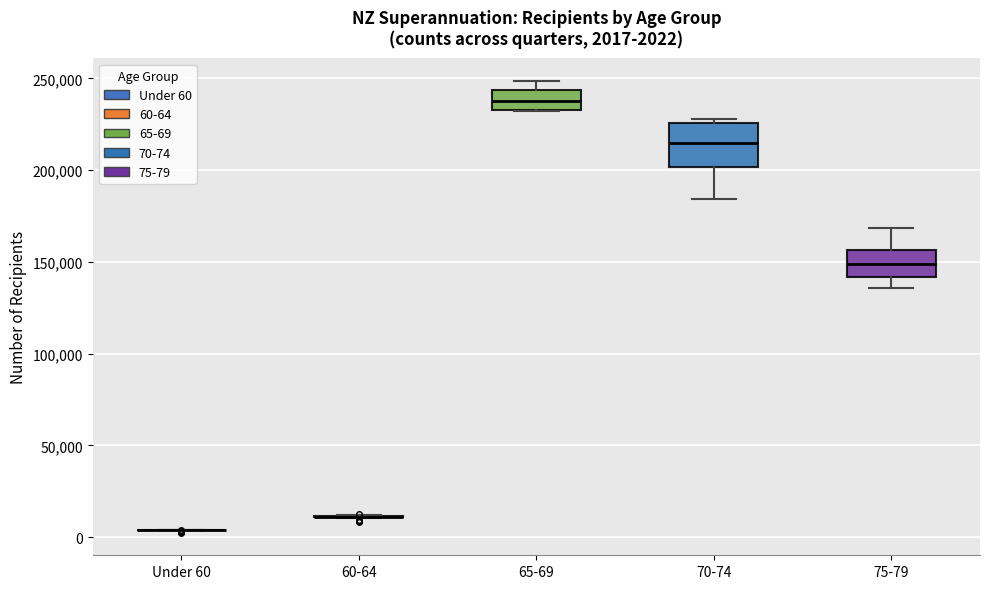

Comparing the boxes themselves (not the whiskers), which one is the tallest?

70-74